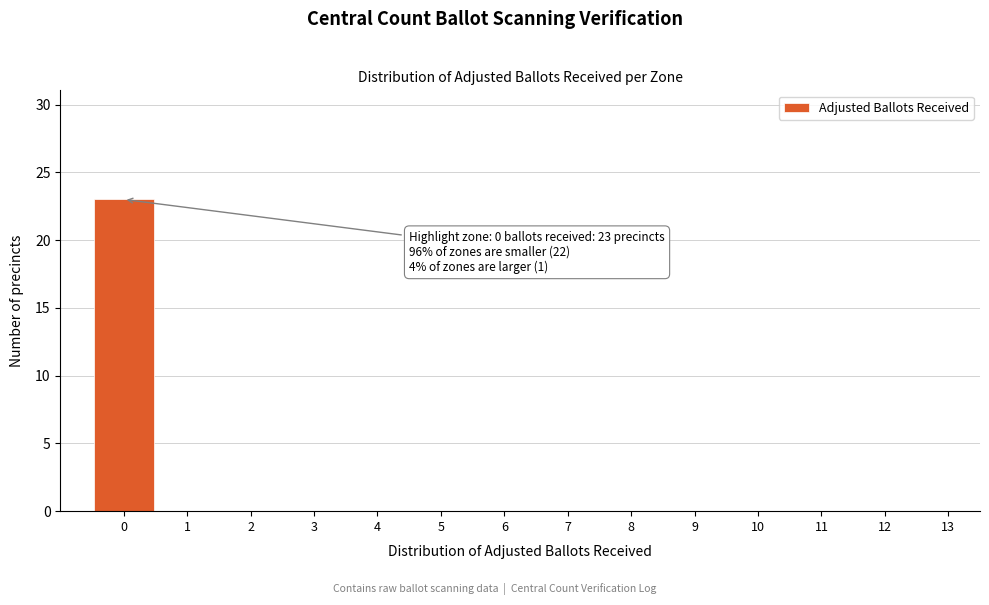

Reading left to right, extract all data points from this chart.

0=23	1=0	2=0	3=0	4=0	5=0	6=0	7=0	8=0	9=0	10=0	11=0	12=0	13=0